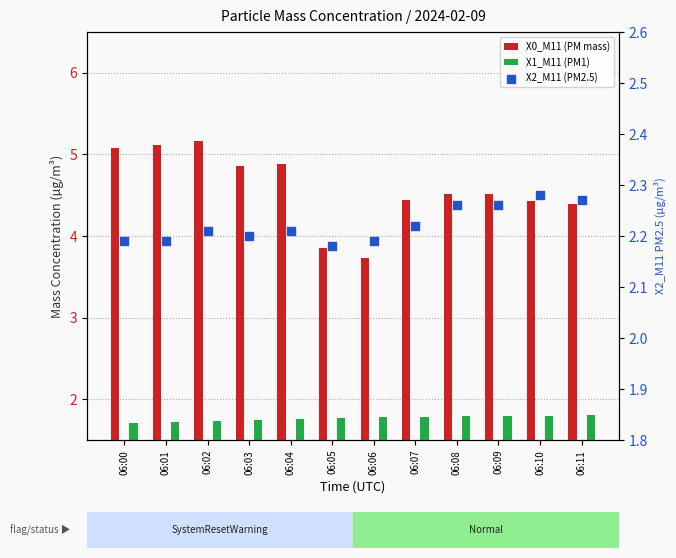

Which series reaches the maximum Y coordinate?

X0_M11 (PM mass)